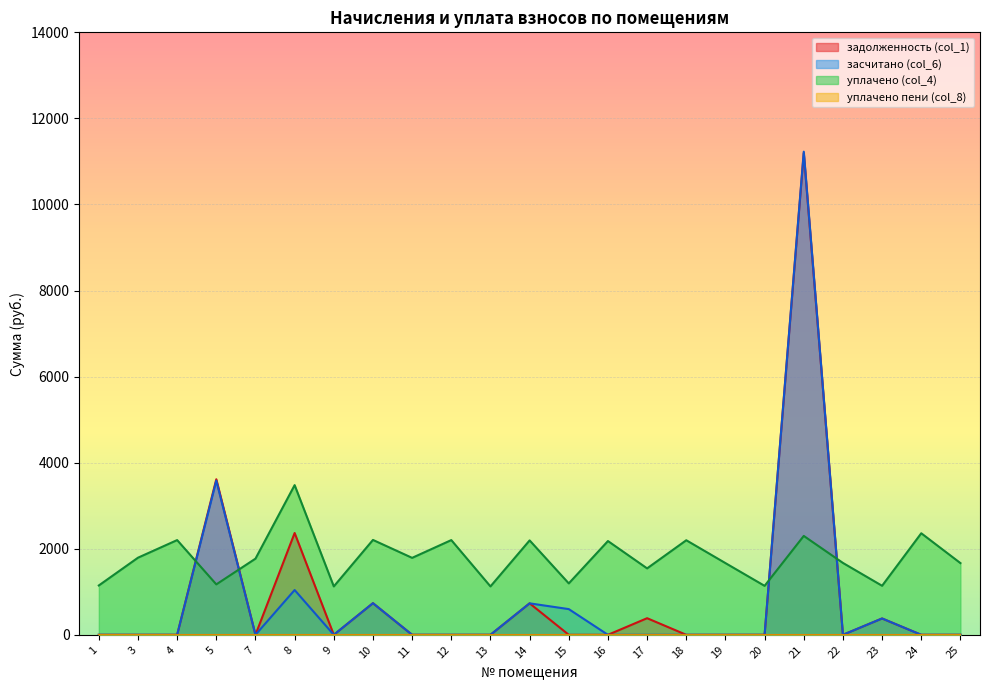

How many values in the уплачено (col_4) series are below 1769?

11